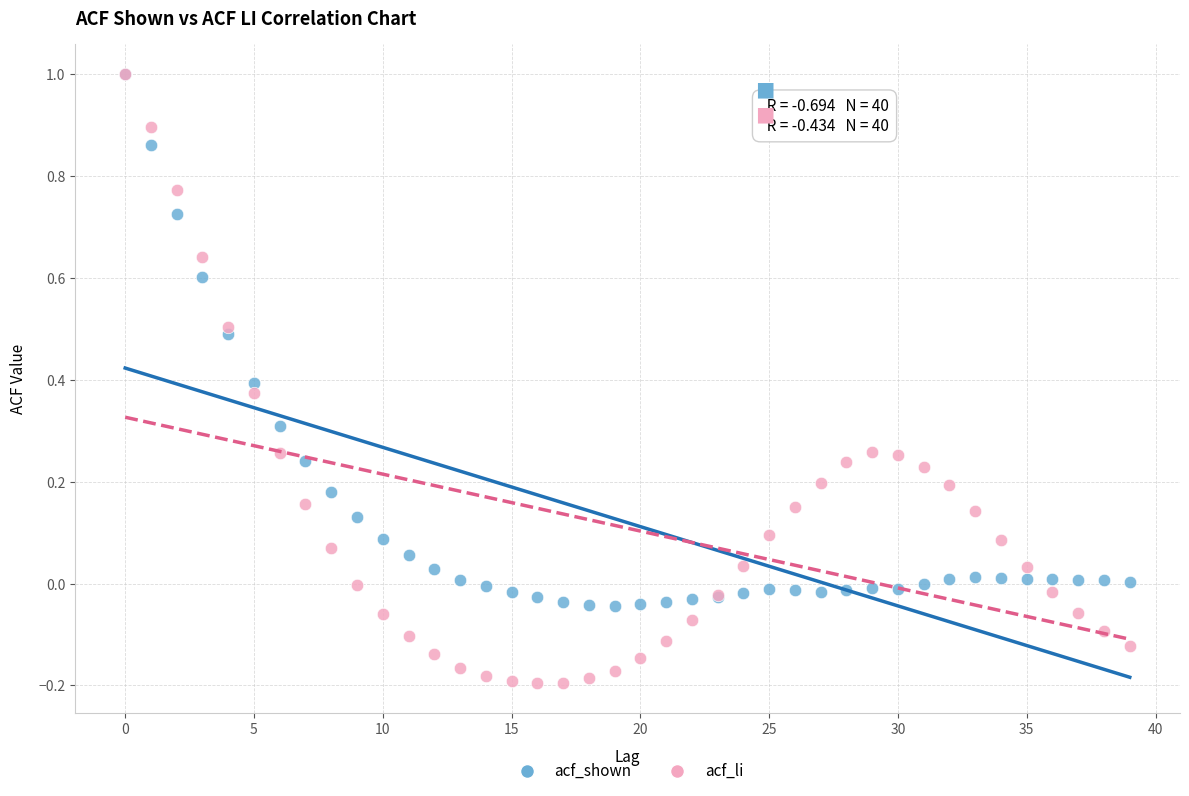

Which series reaches the minimum Y coordinate?

acf_li